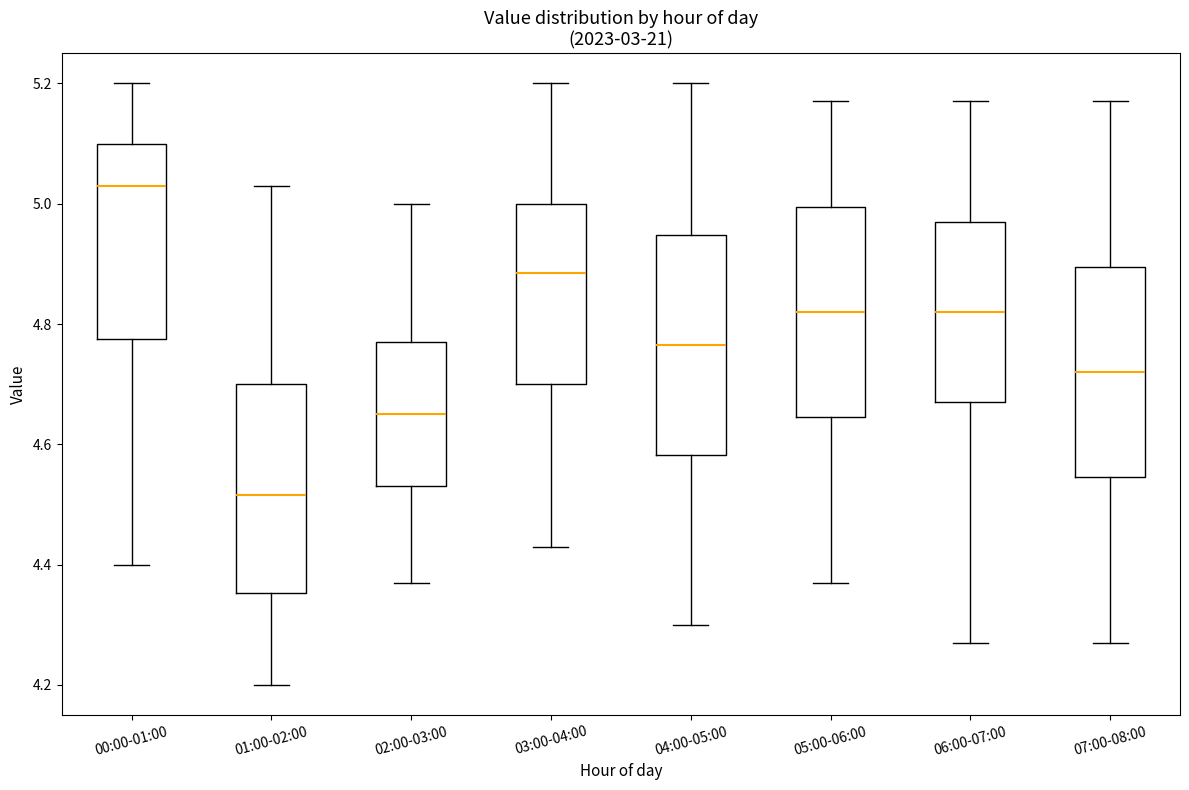

Reading left to right, transcribe this box plot: for each box, give where its median line is, the range the box spans, and where its two whiskers end, as read against the y-axis. The values are not printed on the chart, so give them approximately, as read against the axis.

00:00-01:00: median 5.04, box 4.78 to 5.10, whiskers 4.40 to 5.20
01:00-02:00: median 4.52, box 4.36 to 4.70, whiskers 4.20 to 5.04
02:00-03:00: median 4.66, box 4.54 to 4.78, whiskers 4.38 to 5.00
03:00-04:00: median 4.88, box 4.70 to 5.00, whiskers 4.44 to 5.20
04:00-05:00: median 4.76, box 4.58 to 4.94, whiskers 4.30 to 5.20
05:00-06:00: median 4.82, box 4.64 to 5.00, whiskers 4.38 to 5.18
06:00-07:00: median 4.82, box 4.68 to 4.98, whiskers 4.28 to 5.18
07:00-08:00: median 4.72, box 4.54 to 4.90, whiskers 4.28 to 5.18